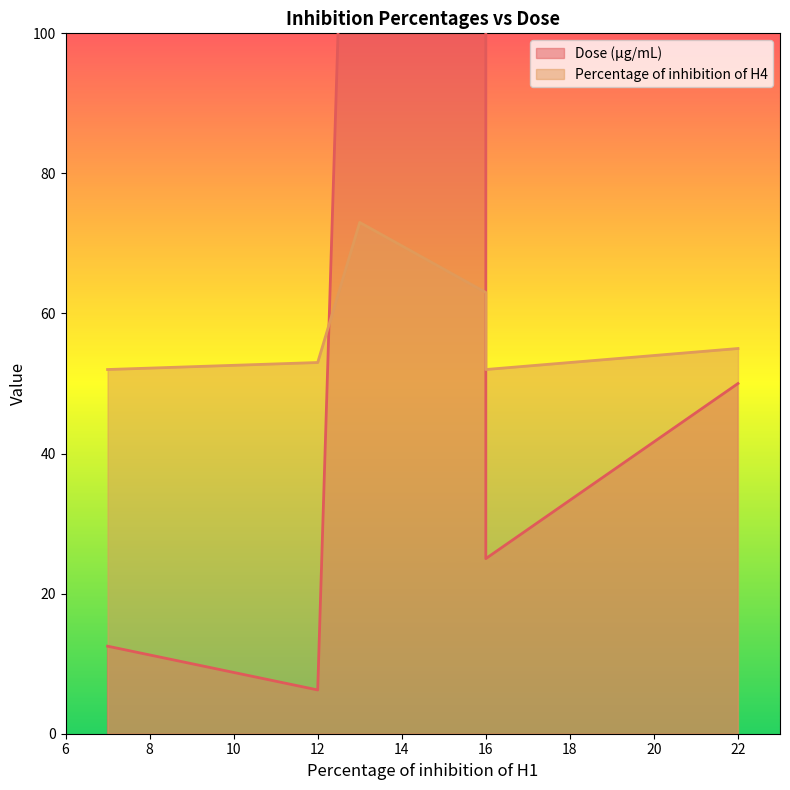

Rank the series by their maximum value, from lowest to highest.

Percentage of inhibition of H4, Dose (µg/mL)